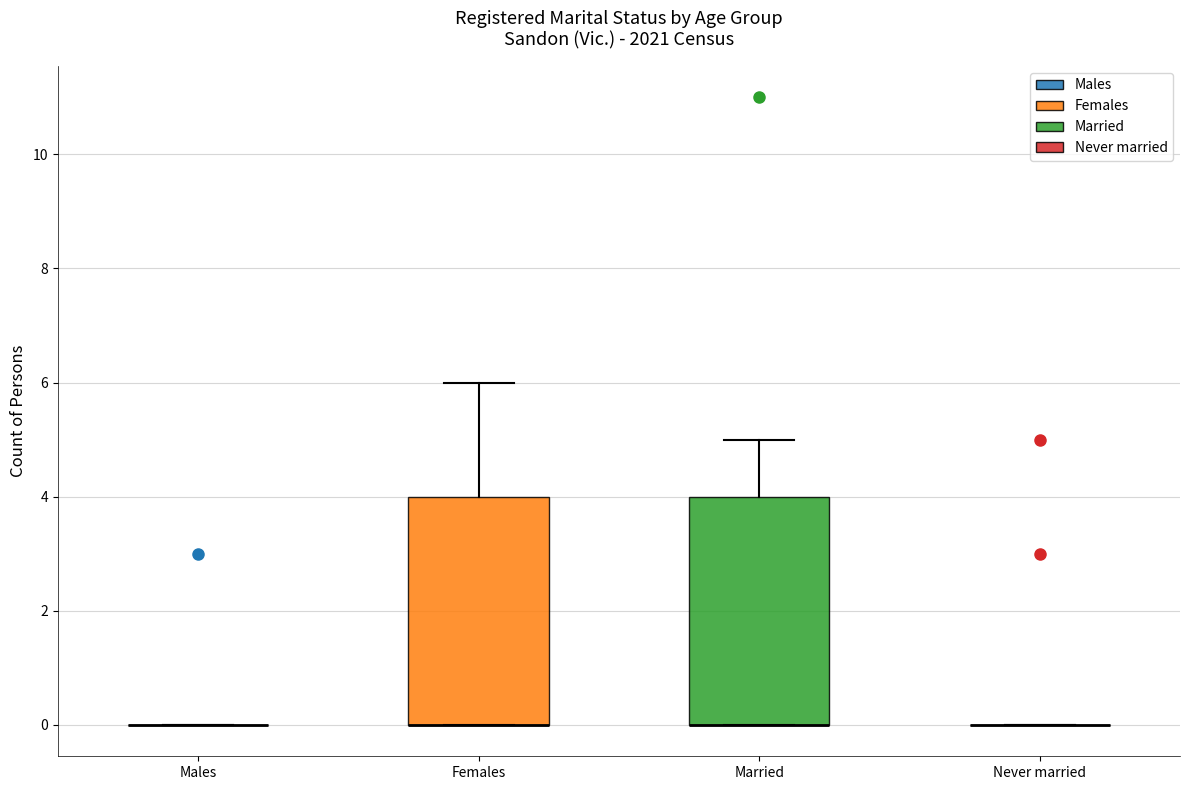

Reading left to right, read every box against the y-axis: the position of its median line, the range the box covers, and the ends of its whiskers. The values are not printed on the chart, so give them approximately, as read against the axis.

Males: box collapsed to a line at 0, whiskers 0 to 0
Females: median 0 (drawn on the box's lower edge), box 0 to 4, whiskers 0 to 6
Married: median 0 (drawn on the box's lower edge), box 0 to 4, whiskers 0 to 5
Never married: box collapsed to a line at 0, whiskers 0 to 0